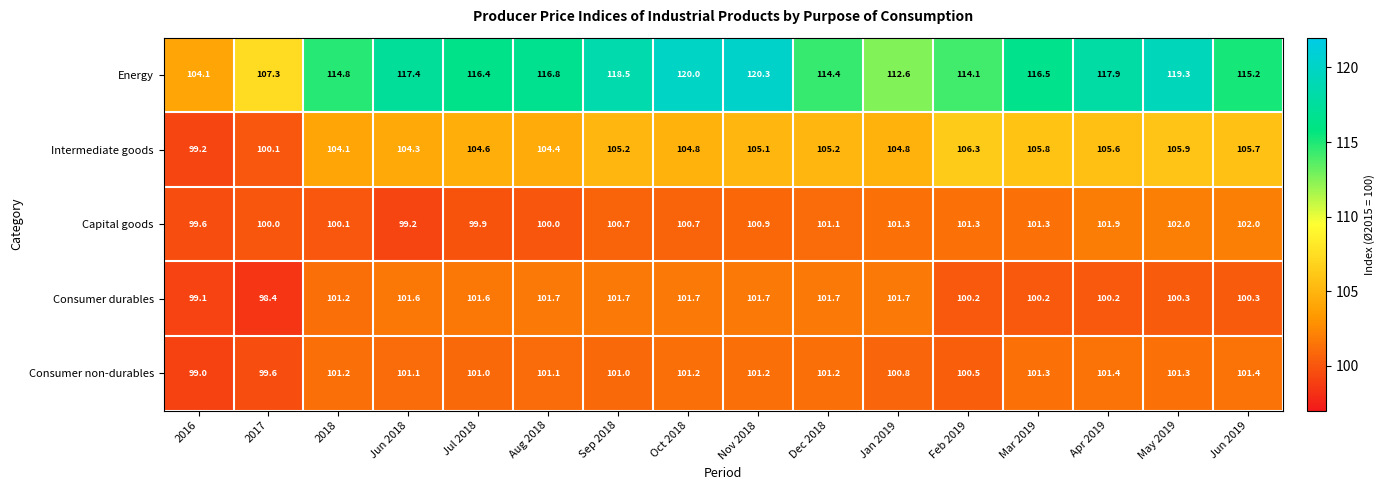

What is the minimum value for Consumer durables?

98.4